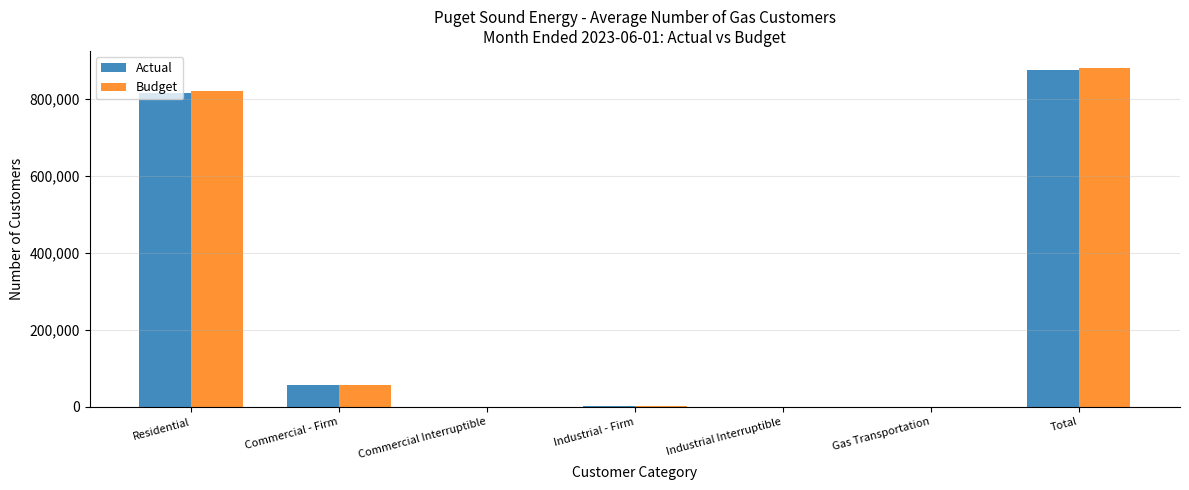

Which category has the highest value in the Budget series?

Total